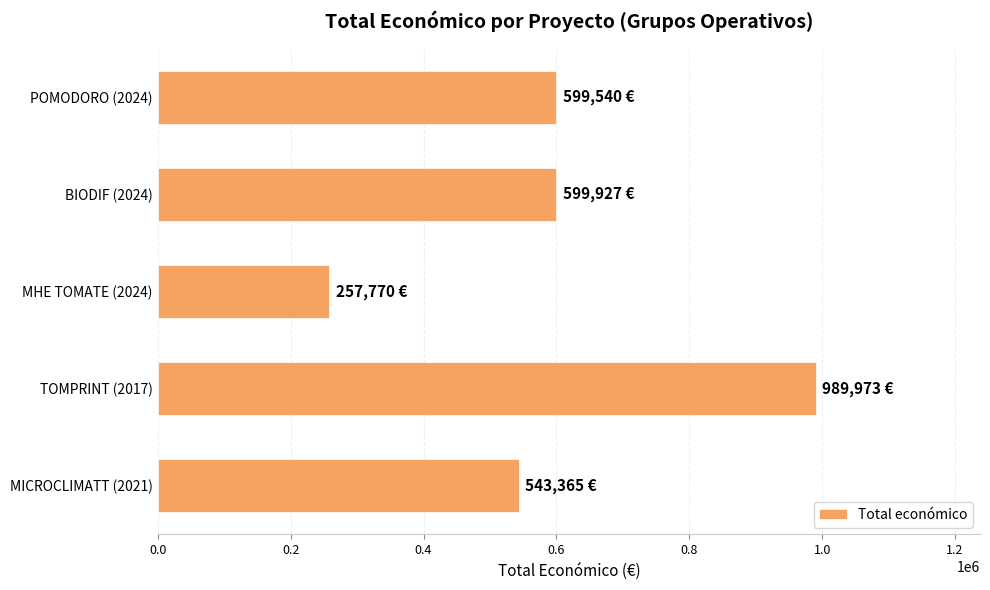

Is it true that the value at BIODIF (2024) is 787144?

False